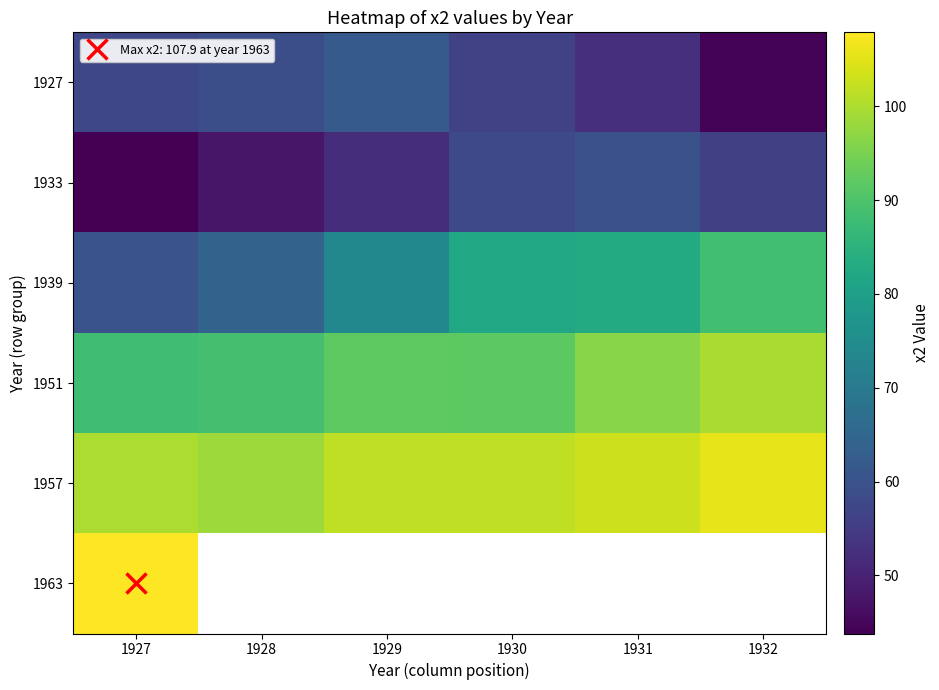

At which category is the sum across all series the highest?

1927